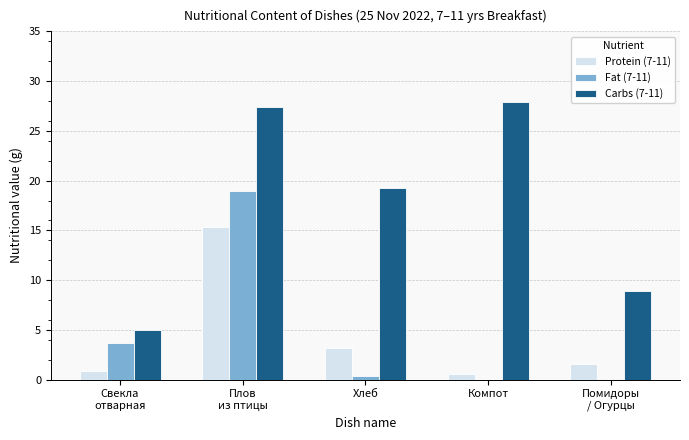

Is it true that Fat (7-11) equals 0.4 at Хлеб?

True